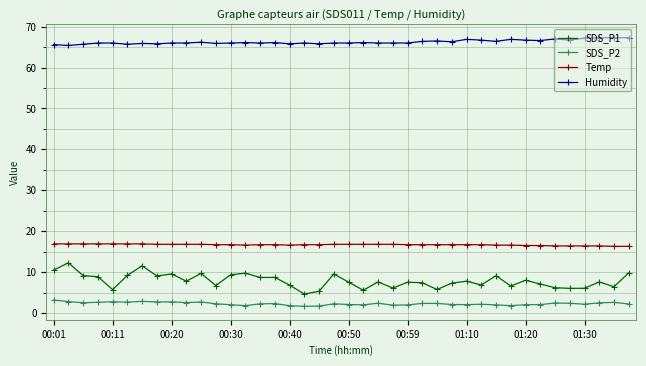

Which series has the largest total across all categories?

Humidity